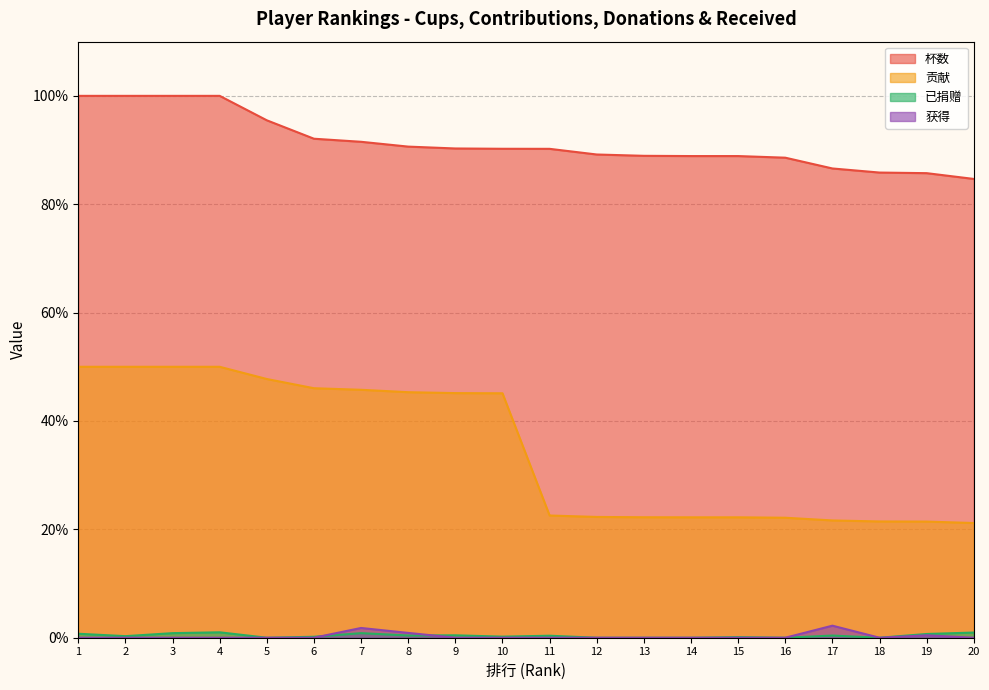

Which has a higher value, 3 or 7?

3